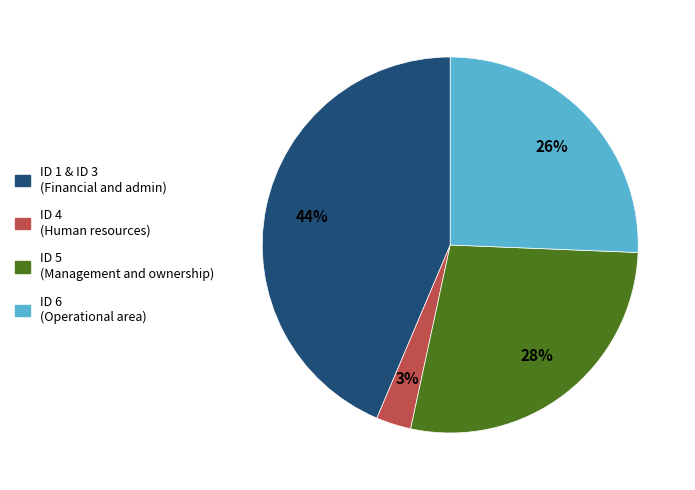

To the nearest percent, what is the difference between the largest and smallest slice percentages?

41%